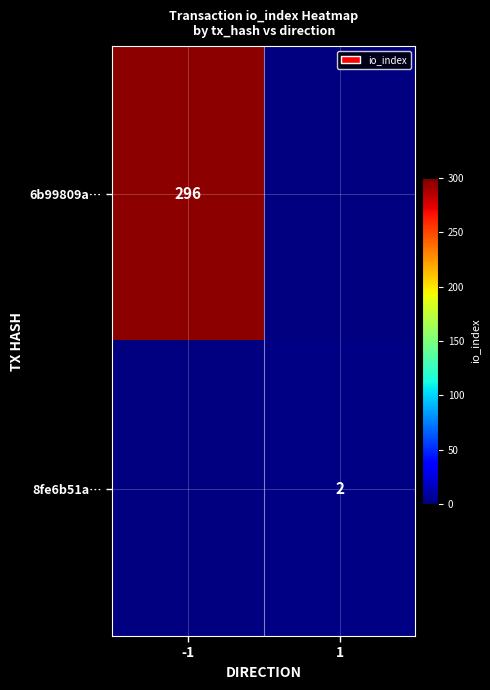

True or false: 6b99809a… has a value of 296 at -1.

True